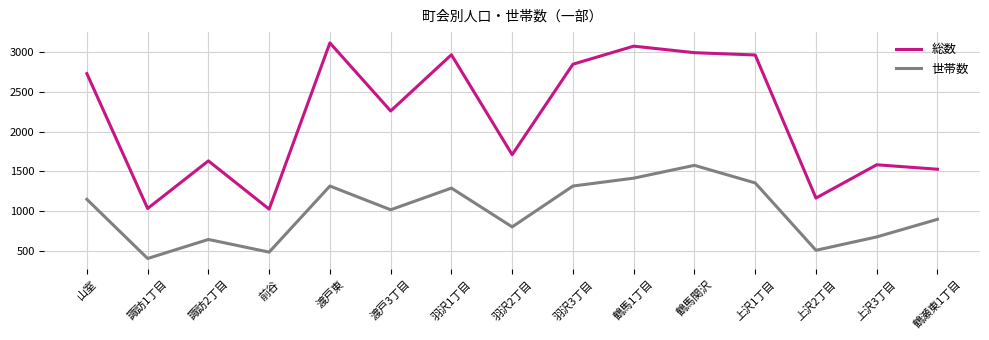

Rank the series by their average value, from lowest to highest.

世帯数, 総数